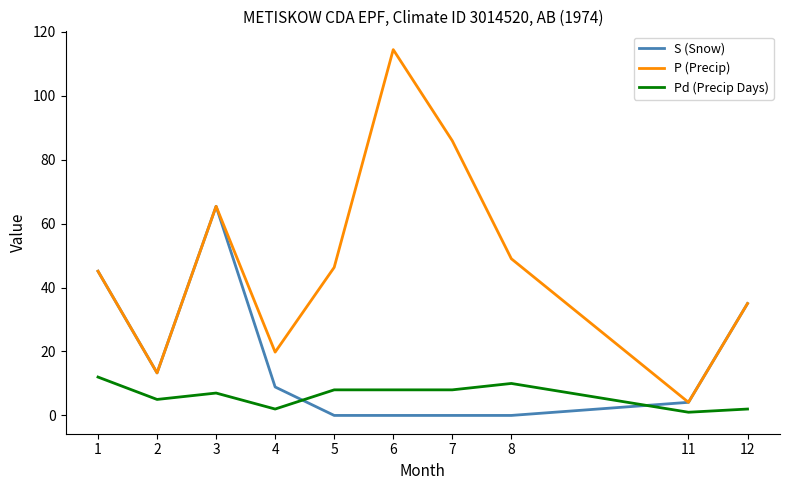

Is the value of Pd (Precip Days) at 12 greater than the value of S (Snow) at 4?

No